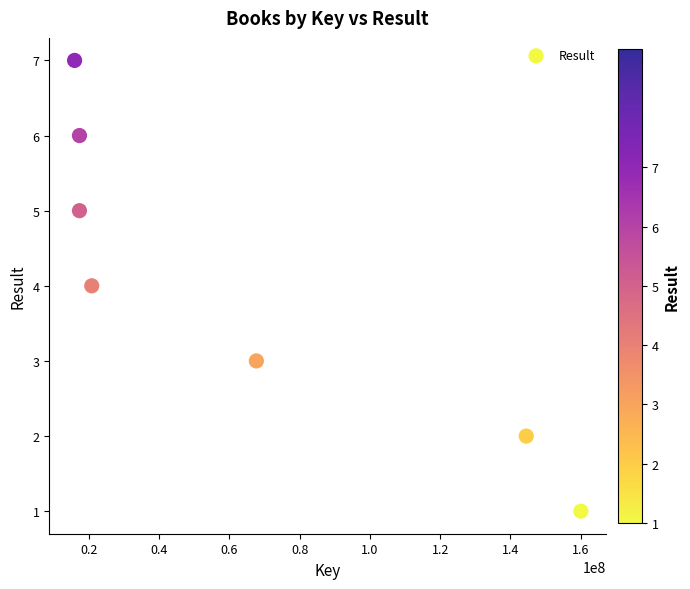

What is the range of X values (max minus min)?

144102080